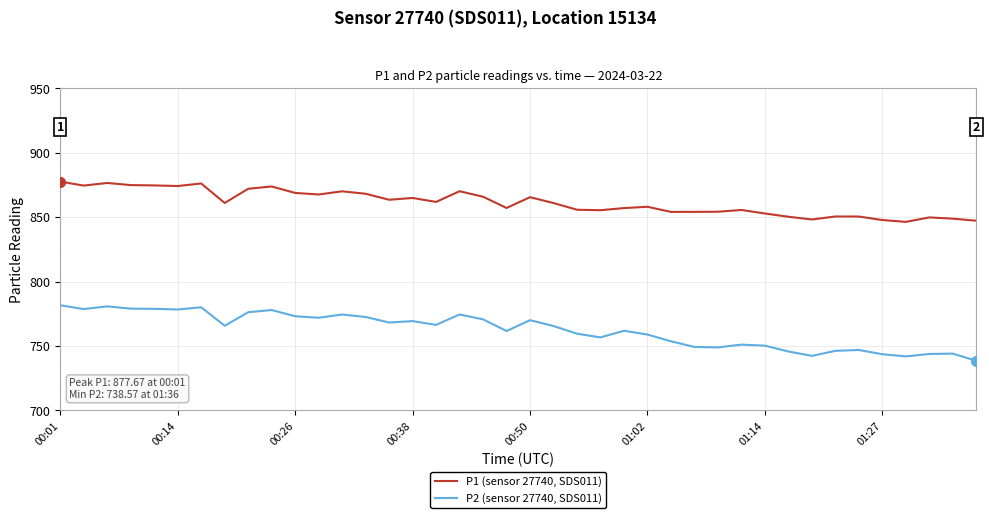

What is the lowest value of the P1 (sensor 27740, SDS011) series?

846.4